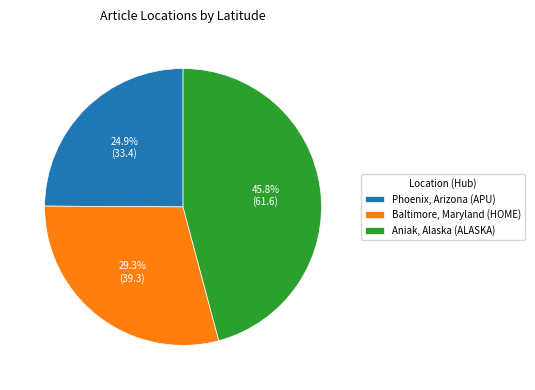

Is it true that Aniak, Alaska (ALASKA) is 46% of the pie?

True